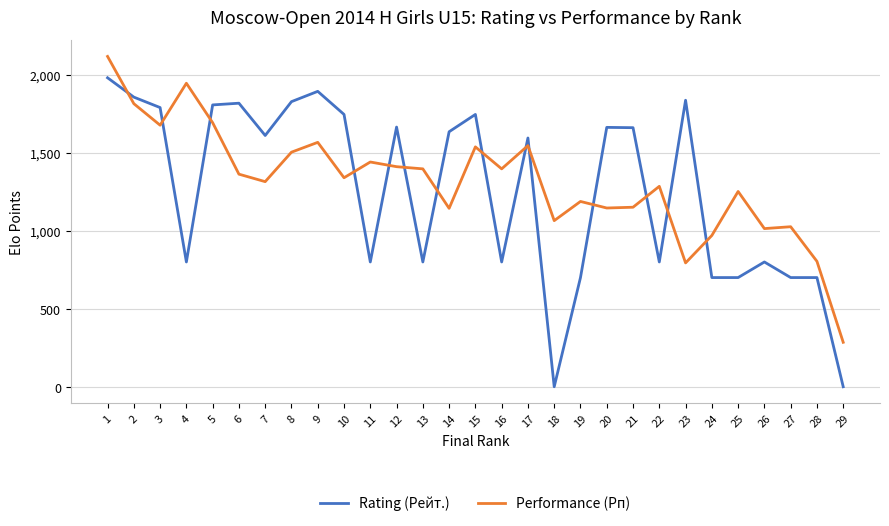

List the series in order of their overall mean, lowest first.

Rating (Рейт.), Performance (Рп)